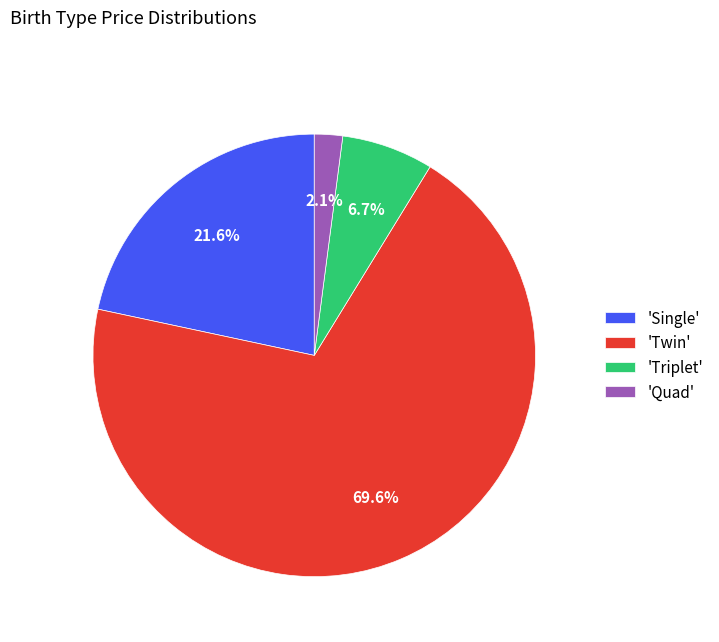

What is the largest slice in the pie chart?

'Twin'